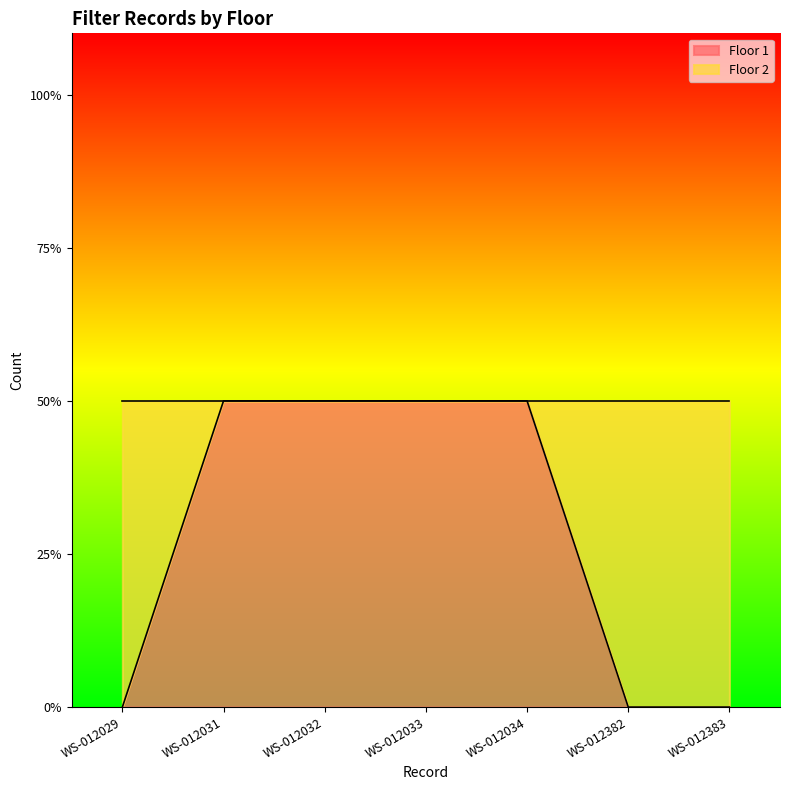

List the labels in order of value, largest first.

WS-012031, WS-012032, WS-012033, WS-012034, WS-012029, WS-012382, WS-012383